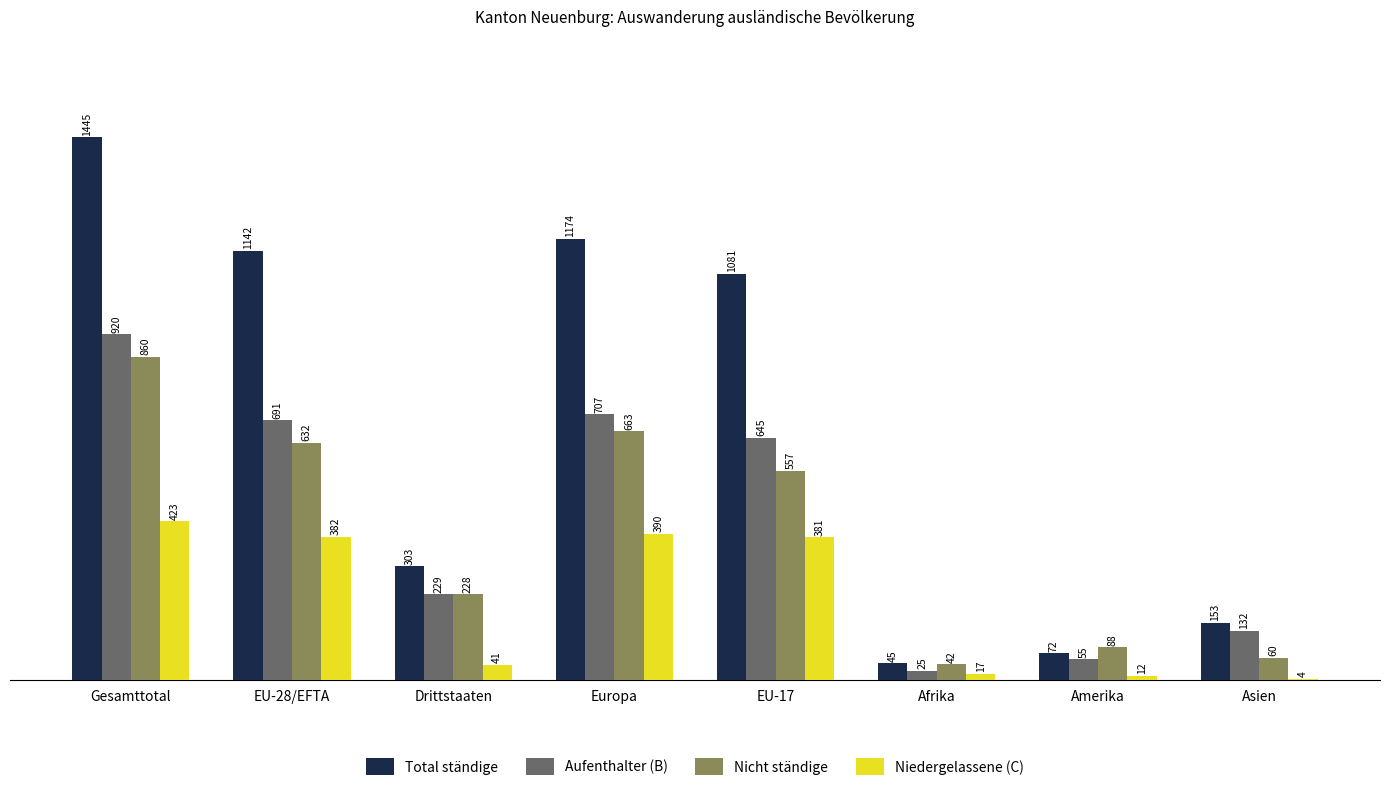

What is the sum of the Total ständige values at EU-17 and Europa?

2255